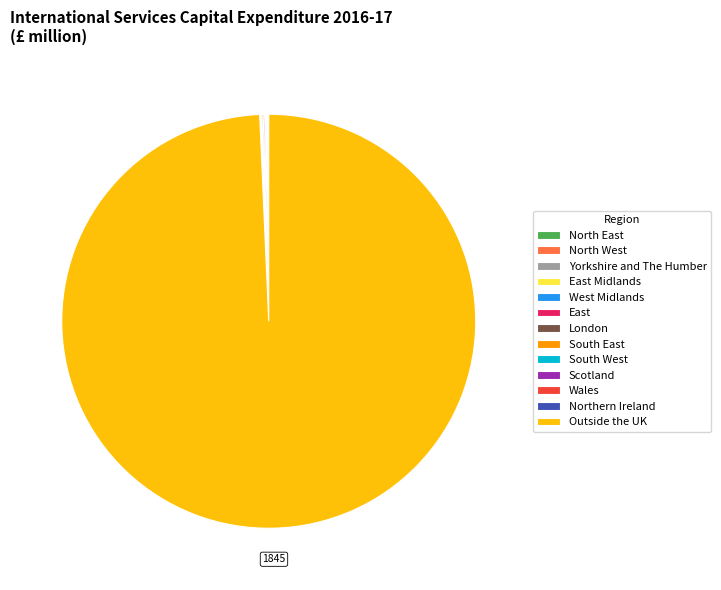

What is the largest slice in the pie chart?

Outside the UK